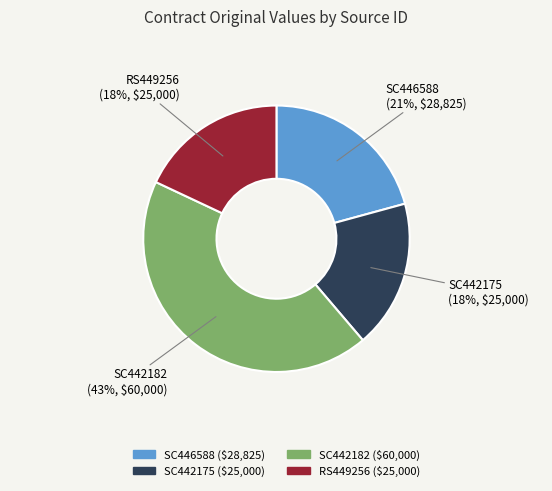

To the nearest percent, what percentage of the pie is SC442175?

18%